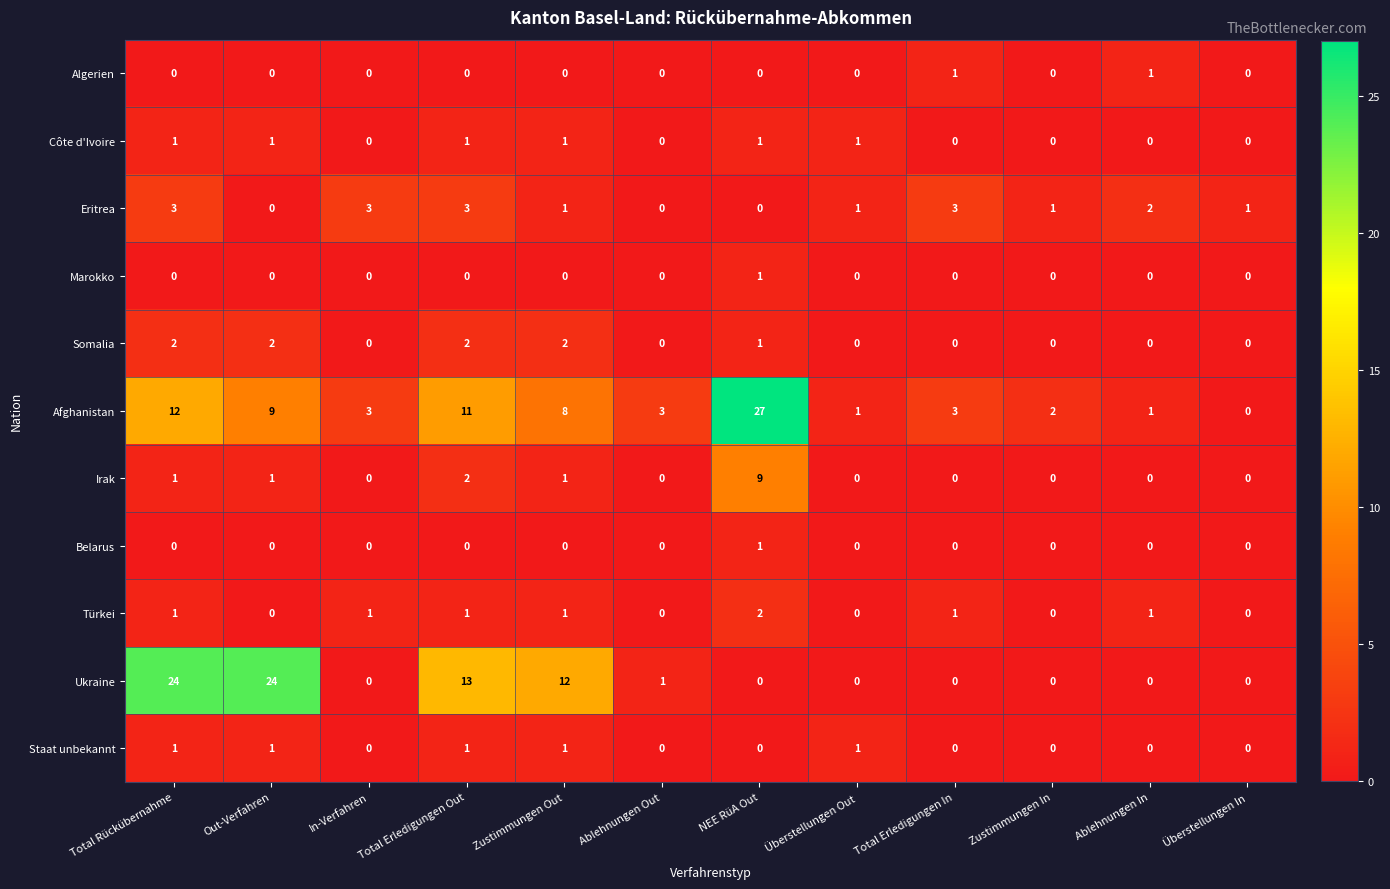

Where is Afghanistan nearest to the value 13?

Total Rückübernahme